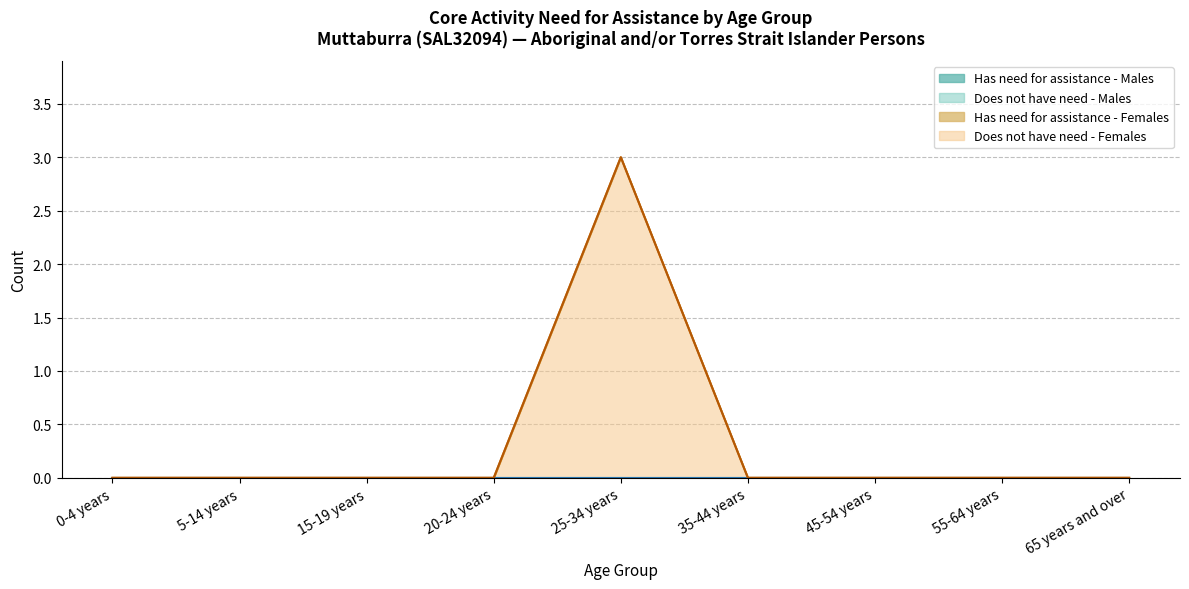

Reading left to right, extract all data points from this chart.

Has need for assistance - Males: 0-4 years=0	5-14 years=0	15-19 years=0	20-24 years=0	25-34 years=0	35-44 years=0	45-54 years=0	55-64 years=0	65 years and over=0
Does not have need - Males: 0-4 years=0	5-14 years=0	15-19 years=0	20-24 years=0	25-34 years=0	35-44 years=0	45-54 years=0	55-64 years=0	65 years and over=0
Has need for assistance - Females: 0-4 years=0	5-14 years=0	15-19 years=0	20-24 years=0	25-34 years=0	35-44 years=0	45-54 years=0	55-64 years=0	65 years and over=0
Does not have need - Females: 0-4 years=0	5-14 years=0	15-19 years=0	20-24 years=0	25-34 years=3	35-44 years=0	45-54 years=0	55-64 years=0	65 years and over=0